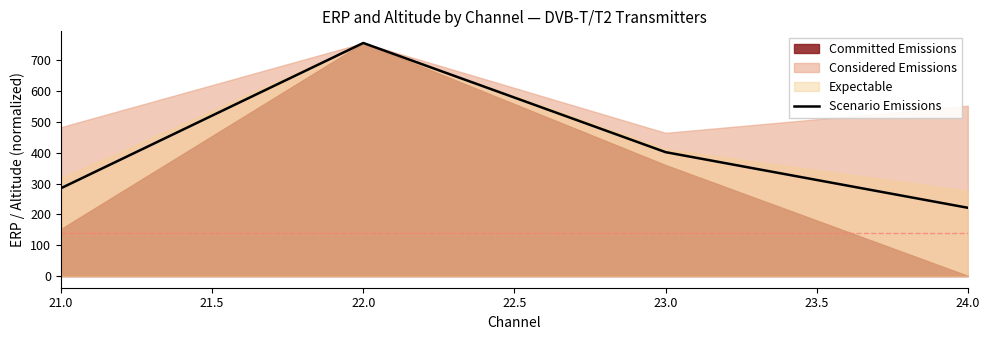

Reading left to right, what are all the values shown in this chart?

285.2	756.6	402.3	221.7